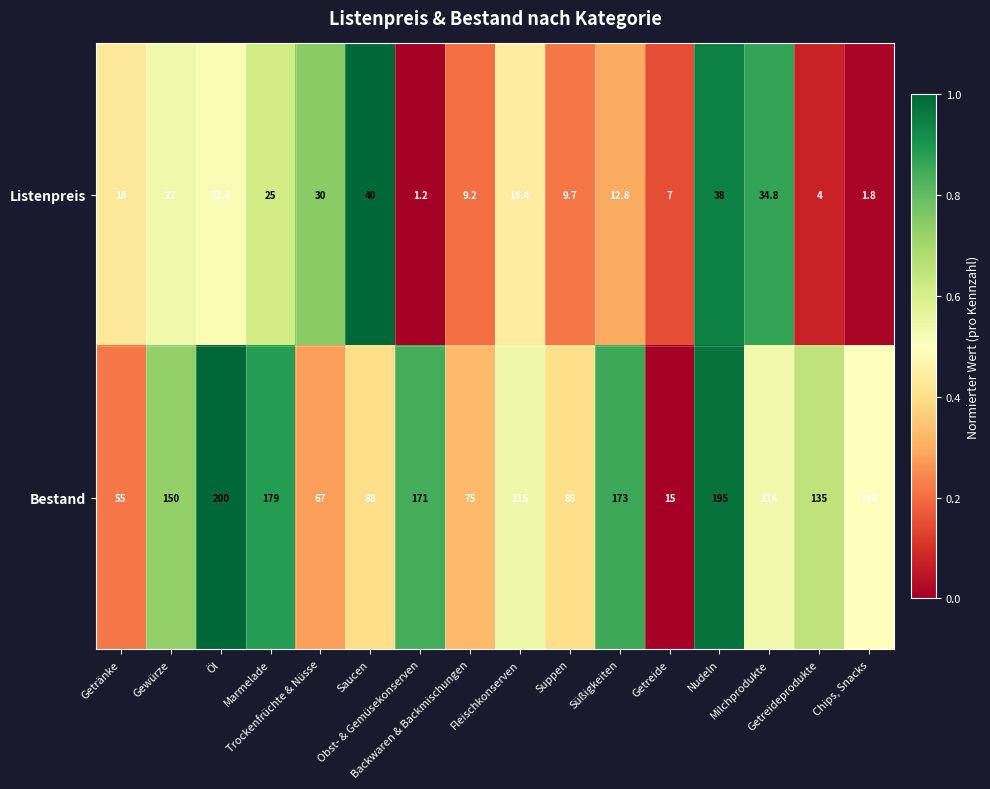

What is the difference between the maximum and minimum values in the Listenpreis series?

38.8